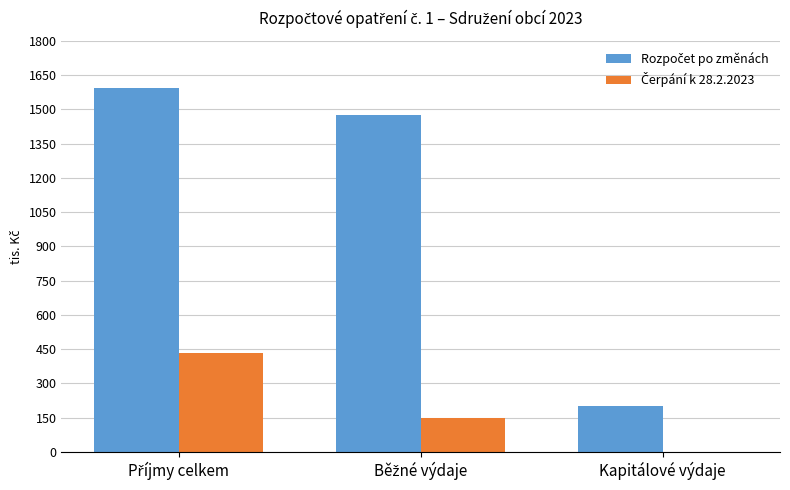

Between Běžné výdaje and Kapitálové výdaje, which series saw the biggest shift?

Rozpočet po změnách